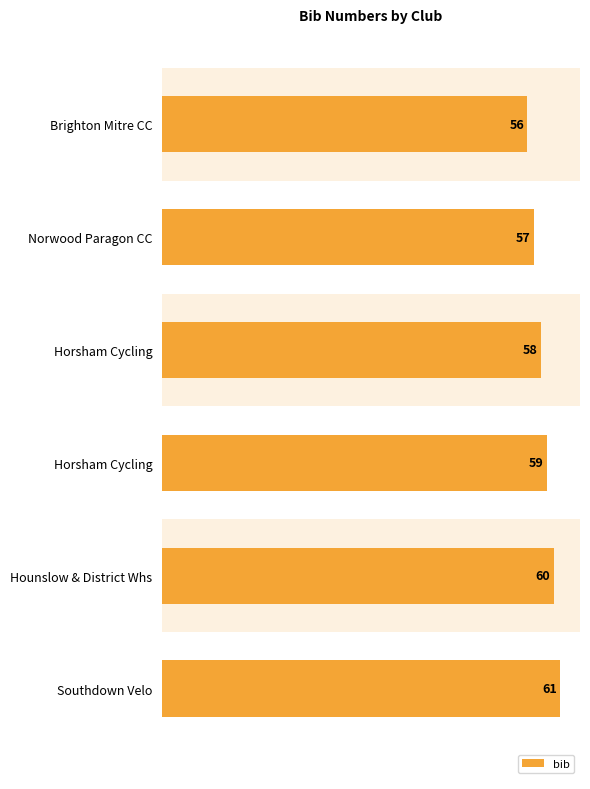

How many data points does each series have?

6